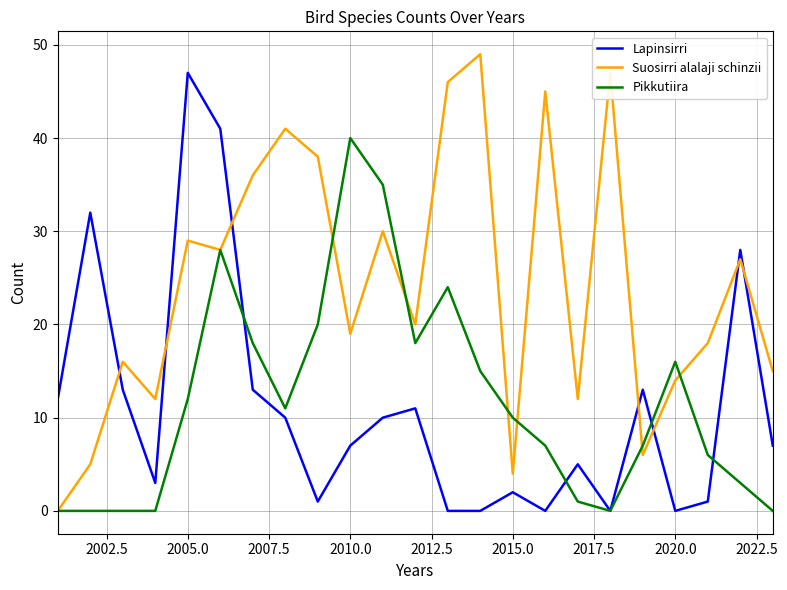

Which series has the largest total across all categories?

Suosirri alalaji schinzii